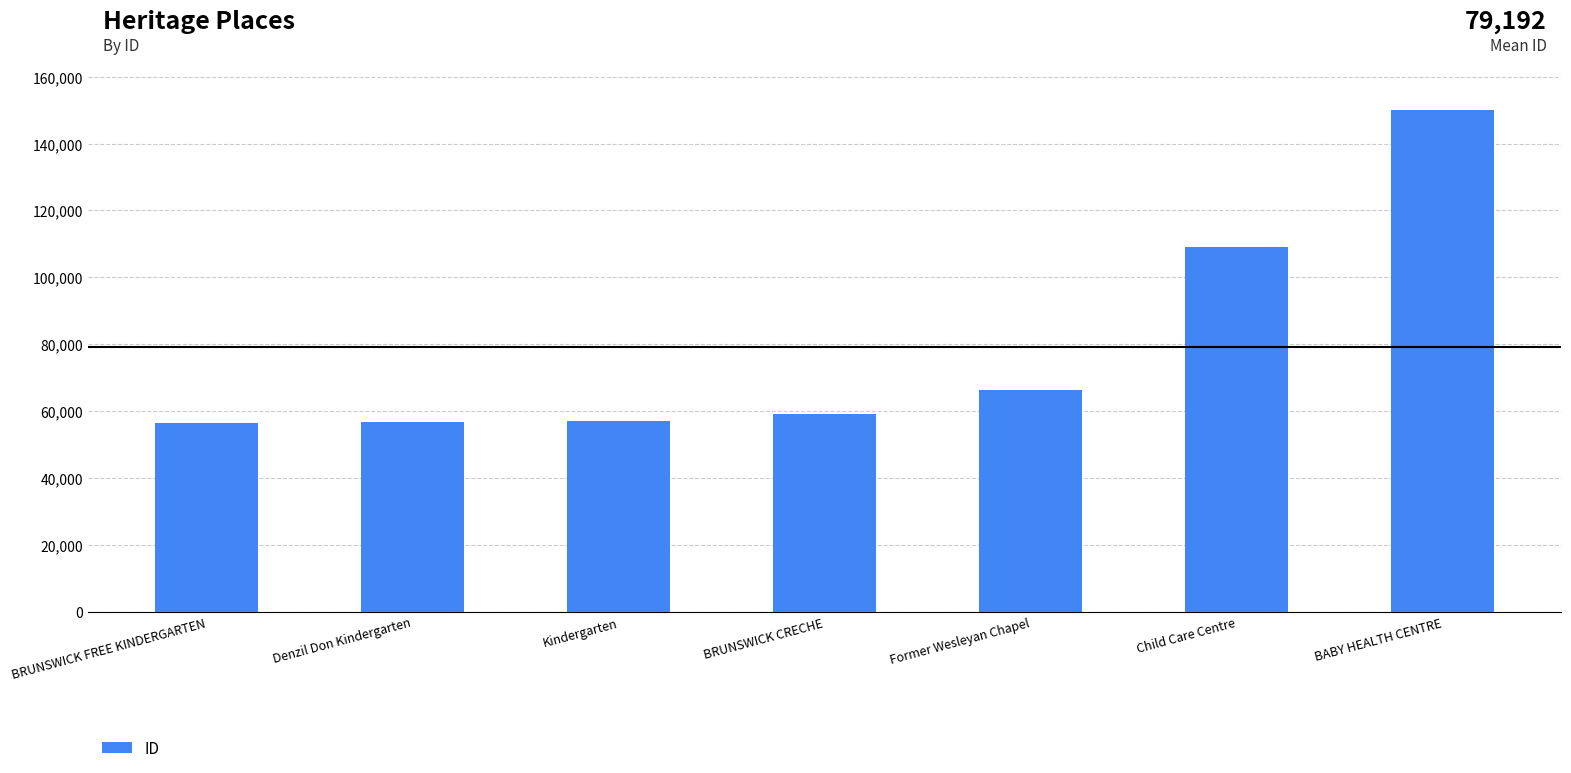

Where is the data nearest to the value 103173?

Child Care Centre